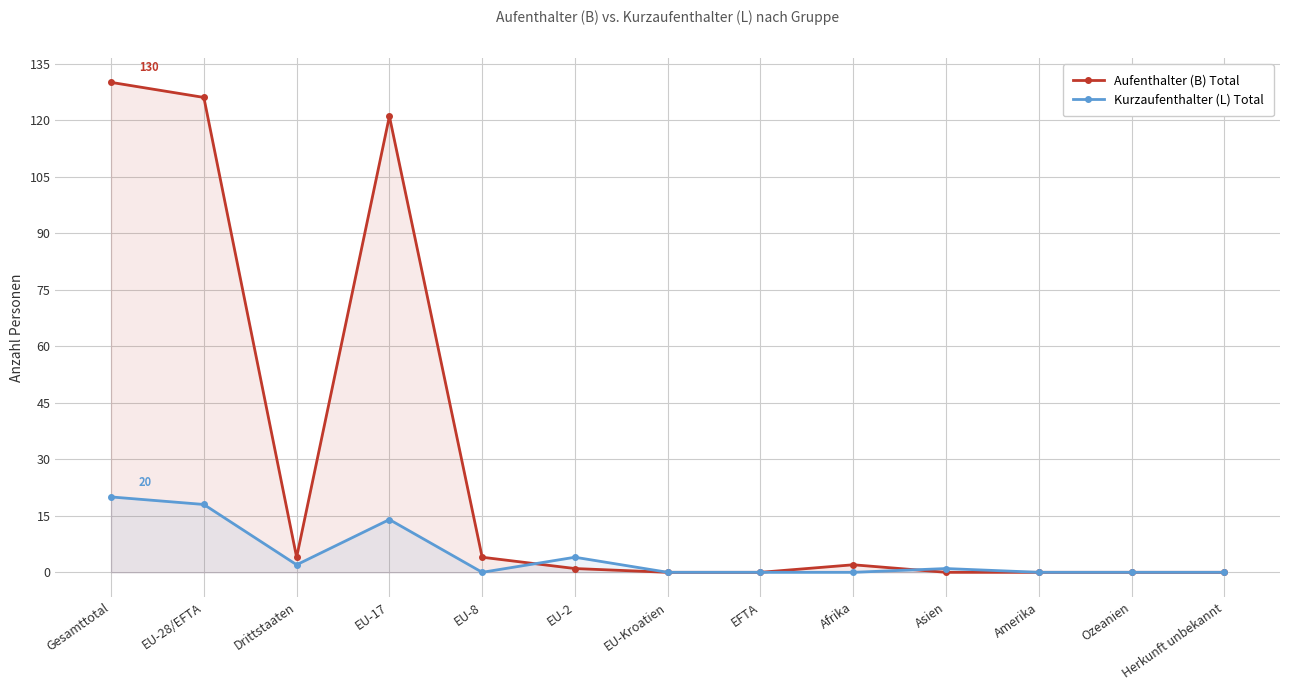

True or false: Aufenthalter (B) Total has a value of 4 at Drittstaaten.

True